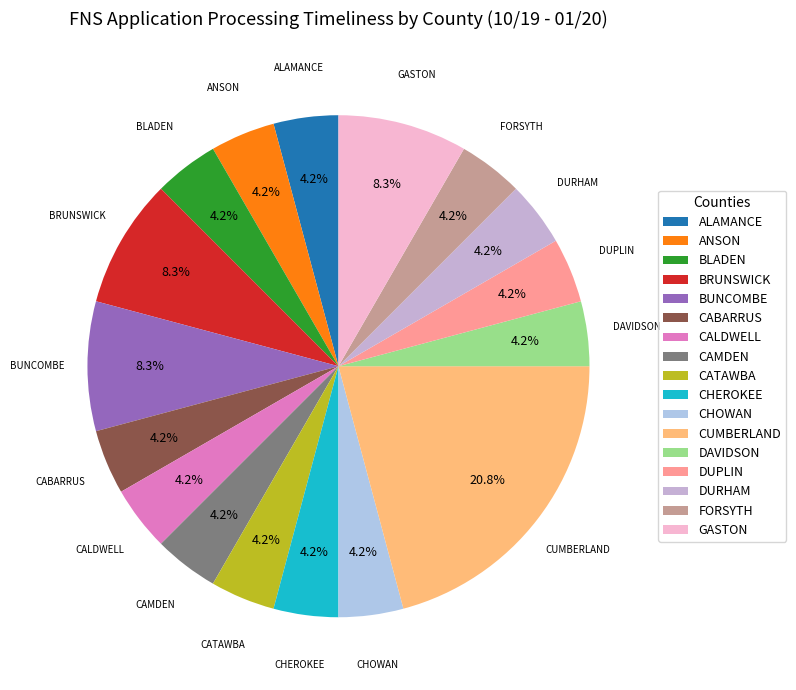

What percentage is NOT represented by CHOWAN?

95.8%